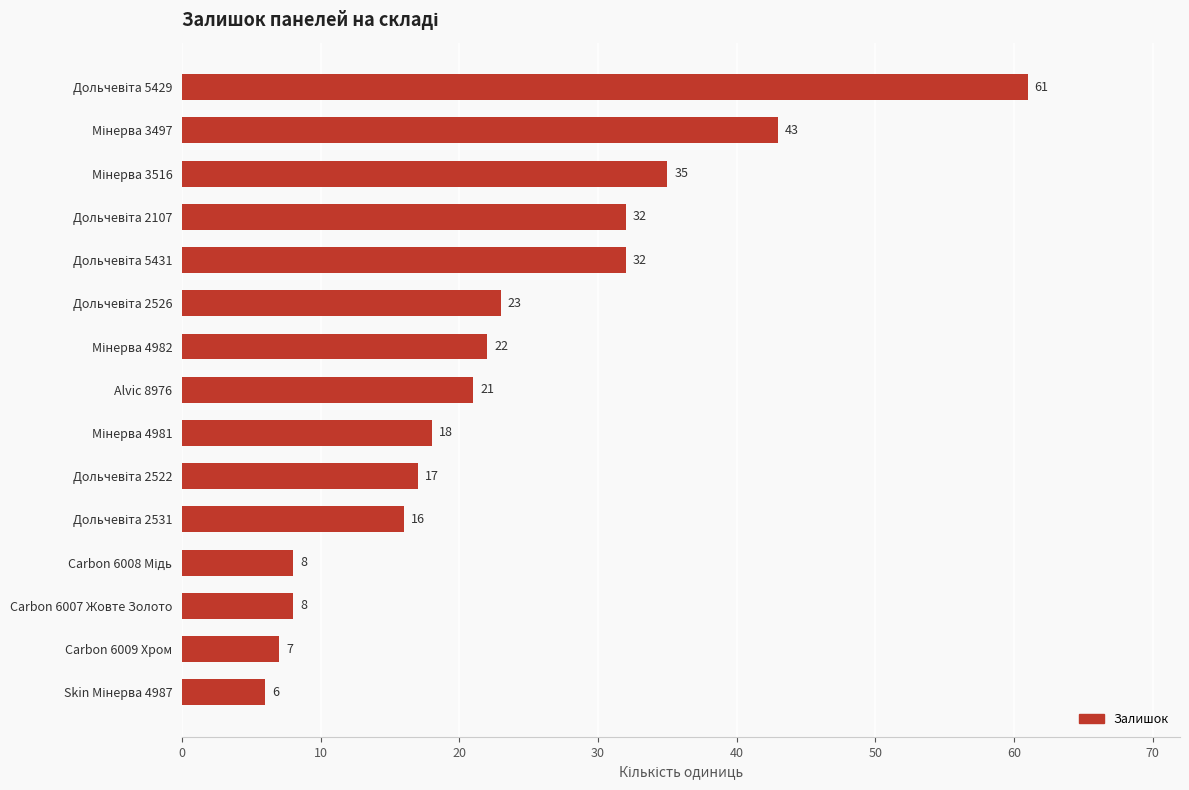

The value at Carbon 6007 Жовте Золото is 2. True or false?

False